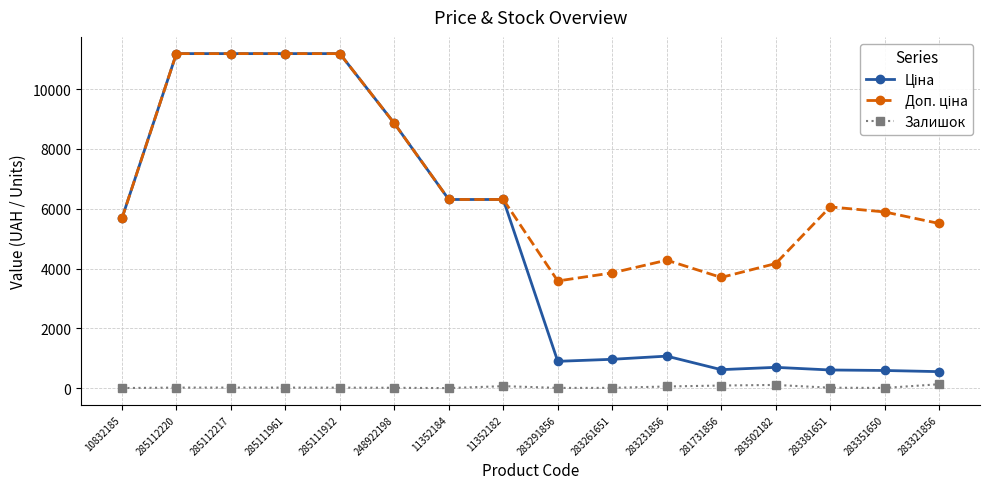

What is the maximum value shown in the chart?

11188.2